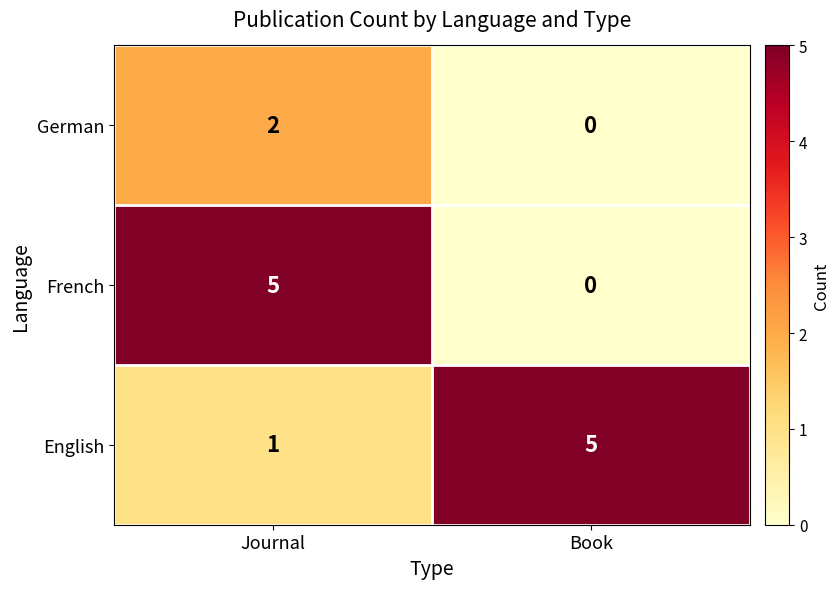

List the labels in order of English value, largest first.

Book, Journal